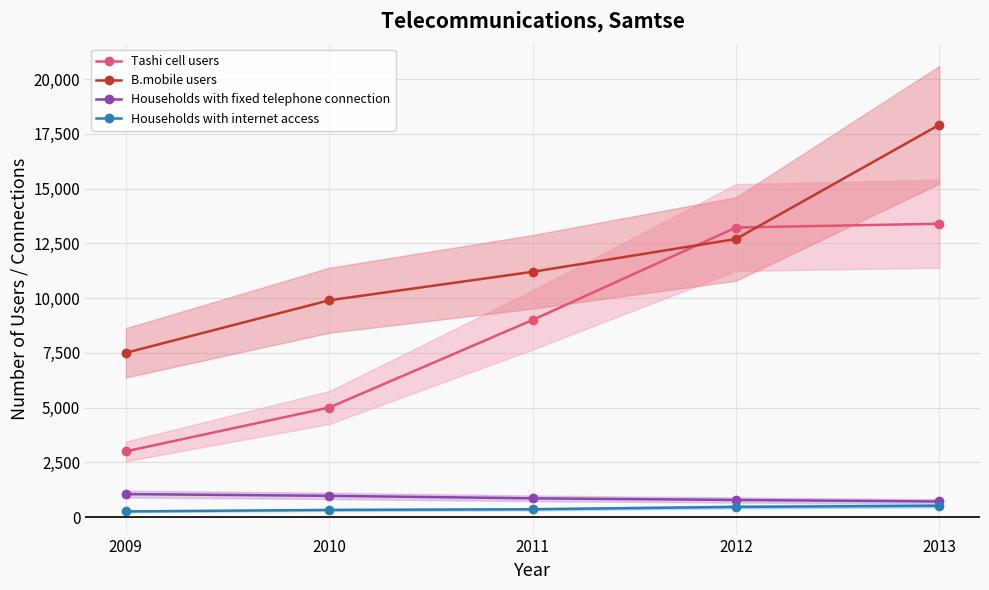

Is this an area chart (filled region under the line)?

No